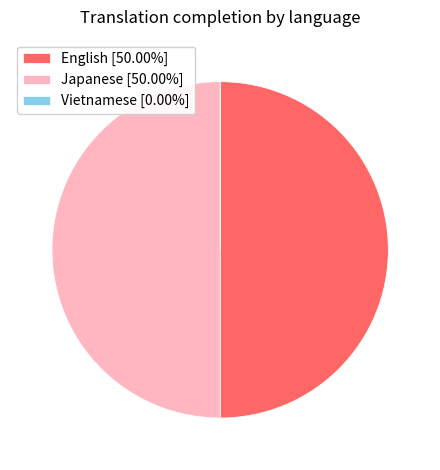

Combined, do Japanese [50.00%] and English [50.00%] account for over 50%?

Yes